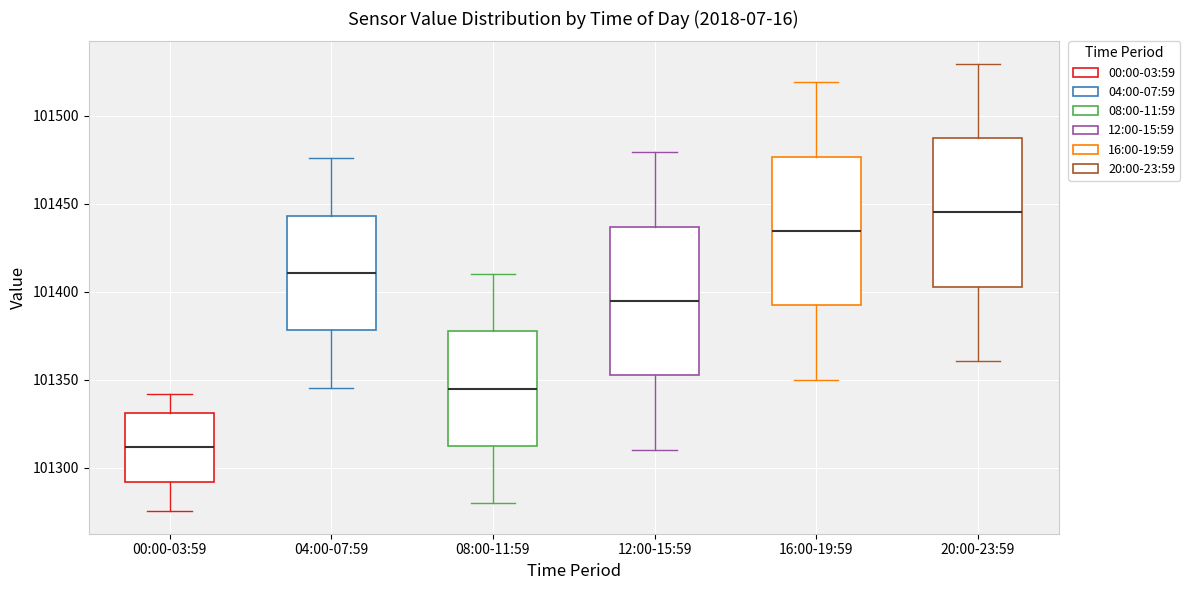

Reading left to right, transcribe this box plot: for each box, give where its median line is, the range the box spans, and where its two whiskers end, as read against the y-axis. The values are not printed on the chart, so give them approximately, as read against the axis.

00:00-03:59: median 101310, box 101290 to 101330, whiskers 101275 to 101340
04:00-07:59: median 101410, box 101380 to 101445, whiskers 101345 to 101475
08:00-11:59: median 101345, box 101315 to 101380, whiskers 101280 to 101410
12:00-15:59: median 101395, box 101350 to 101435, whiskers 101310 to 101480
16:00-19:59: median 101435, box 101390 to 101475, whiskers 101350 to 101520
20:00-23:59: median 101445, box 101405 to 101485, whiskers 101360 to 101530